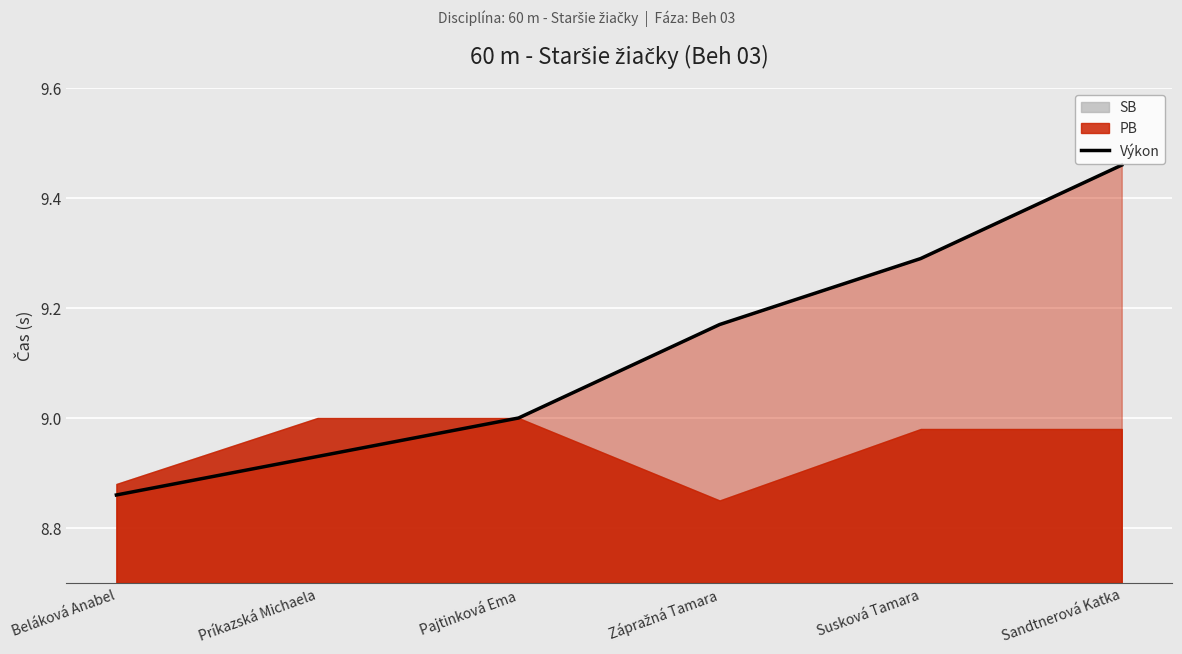

What is the maximum value shown in the chart?

9.5